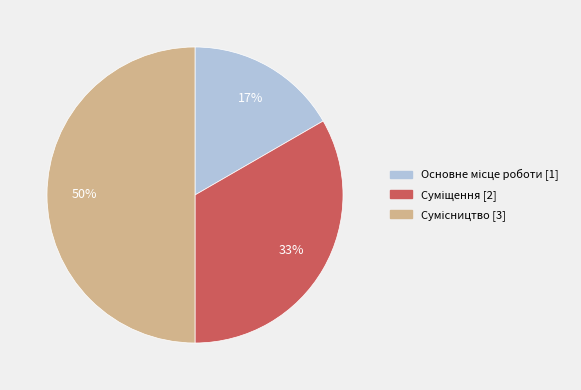

To the nearest percent, what is the average slice percentage?

33%